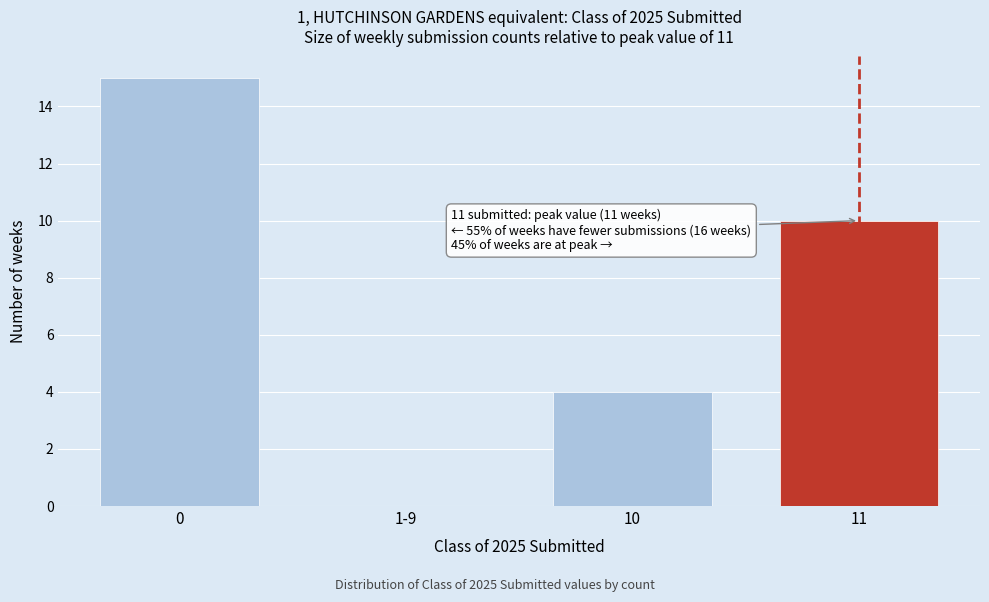

Reading left to right, transcribe all the data shown in this chart.

0=15	1-9=0	10=4	11=10